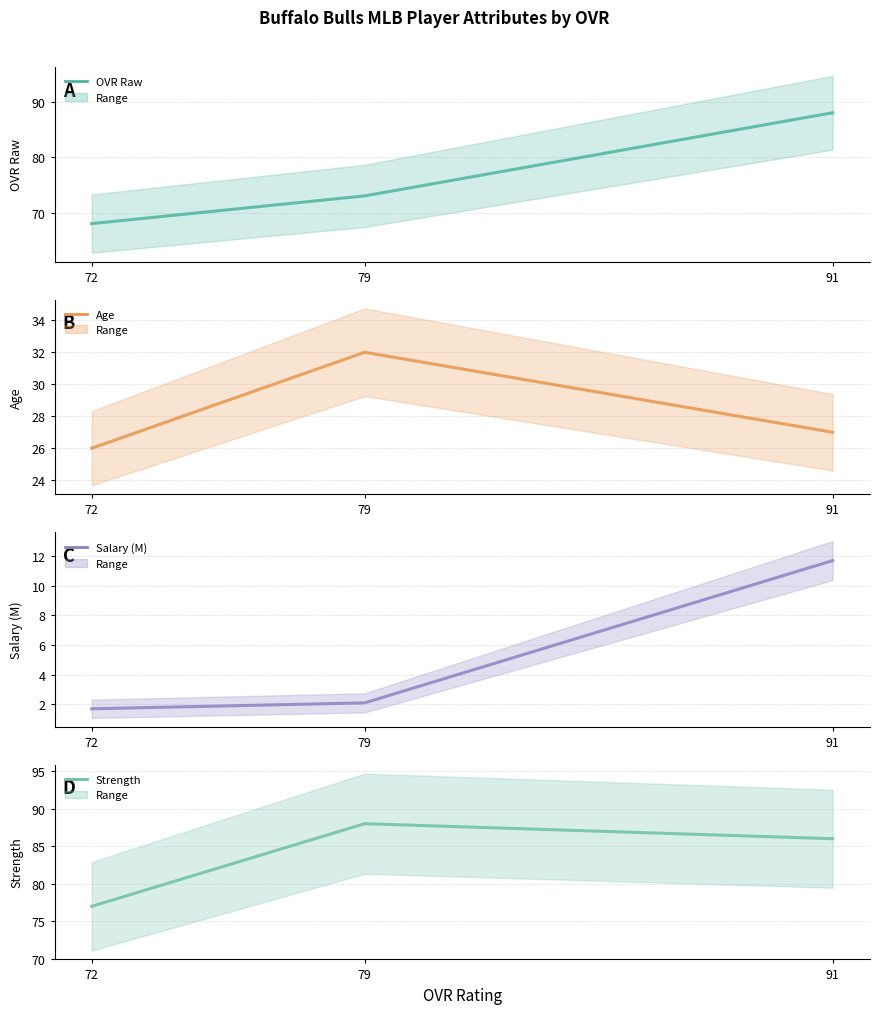

The Salary (M) series shows 19.2 at 91. True or false?

False